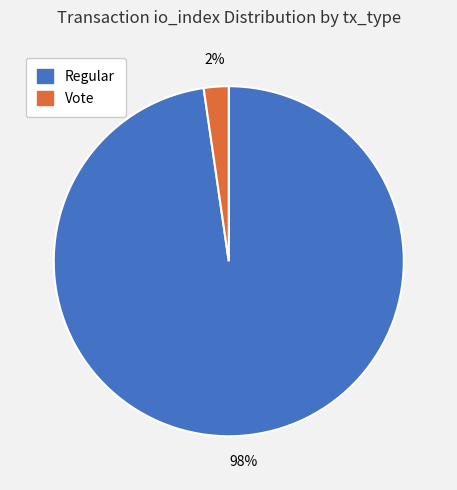

To the nearest percent, what is the average slice percentage?

50%